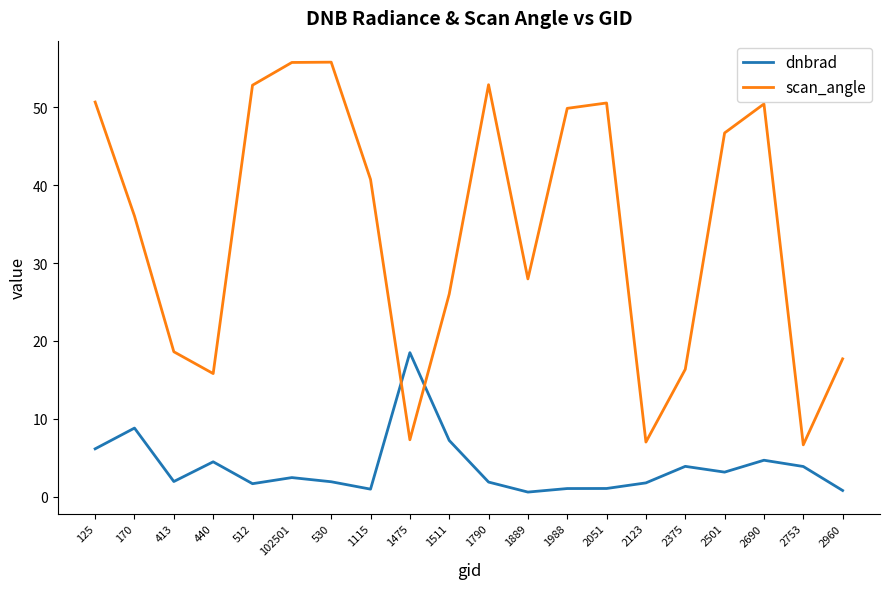

Is the value of scan_angle at 530 greater than the value of dnbrad at 1790?

Yes